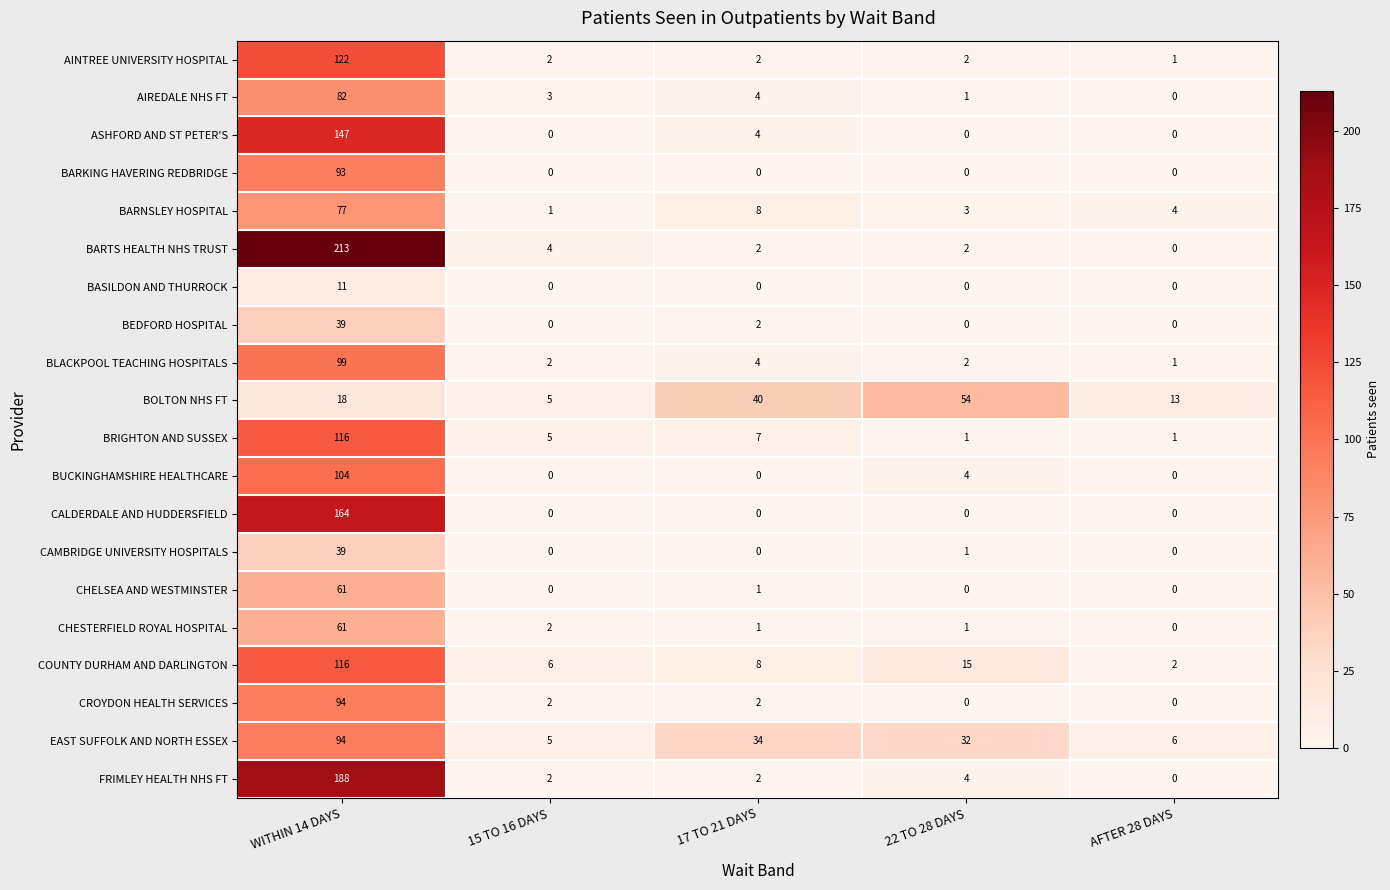

Which series has the largest range (max minus min)?

BARTS HEALTH NHS TRUST